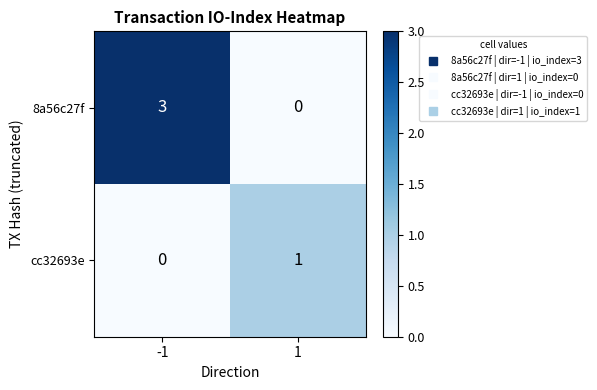

What is the total value across all series at 1?

1